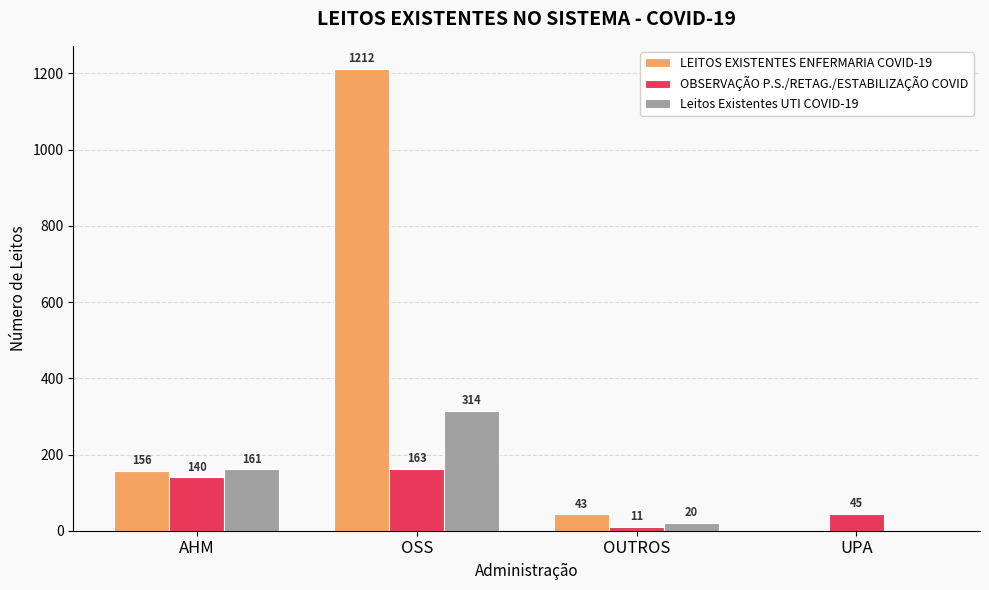

What is the sum of the Leitos Existentes UTI COVID-19 values at OSS and UPA?

314